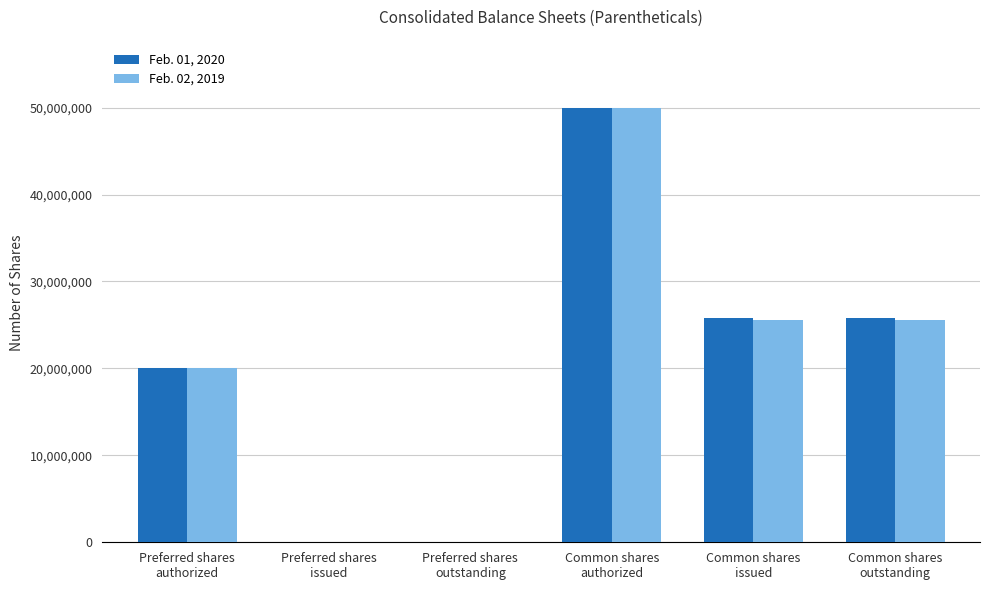

What is the sum of the Feb. 01, 2020 values at Preferred shares
authorized and Common shares
authorized?

70000000